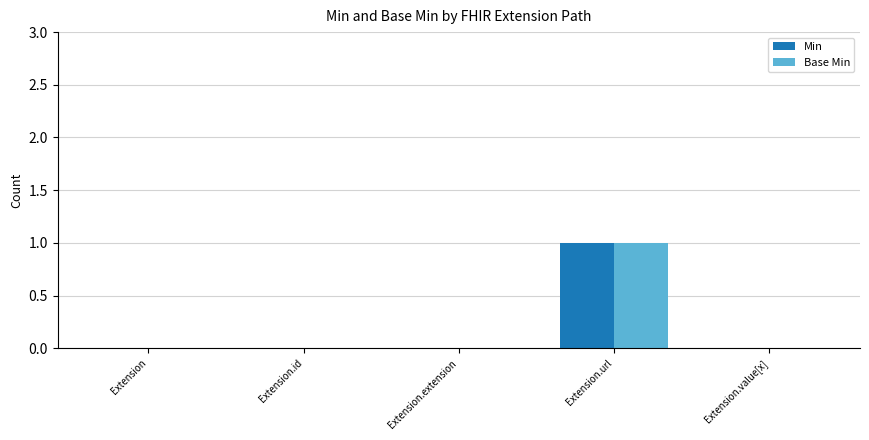

What is the sum of all Min values?

1